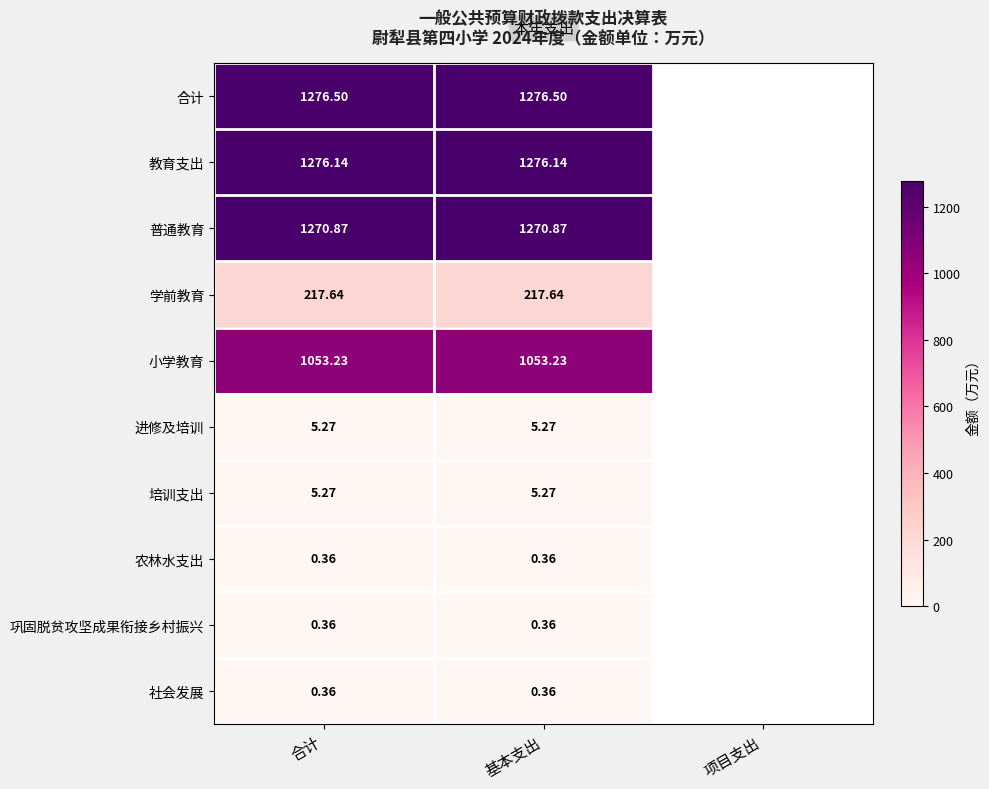

Is the value of 教育支出 at 基本支出 greater than the value of 合计 at 基本支出?

No